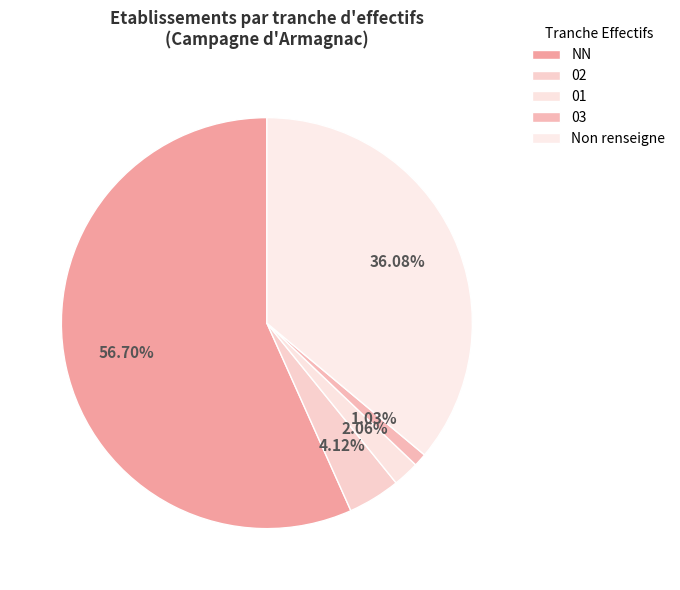

To the nearest percent, what is the difference between the largest and smallest slice percentages?

56%